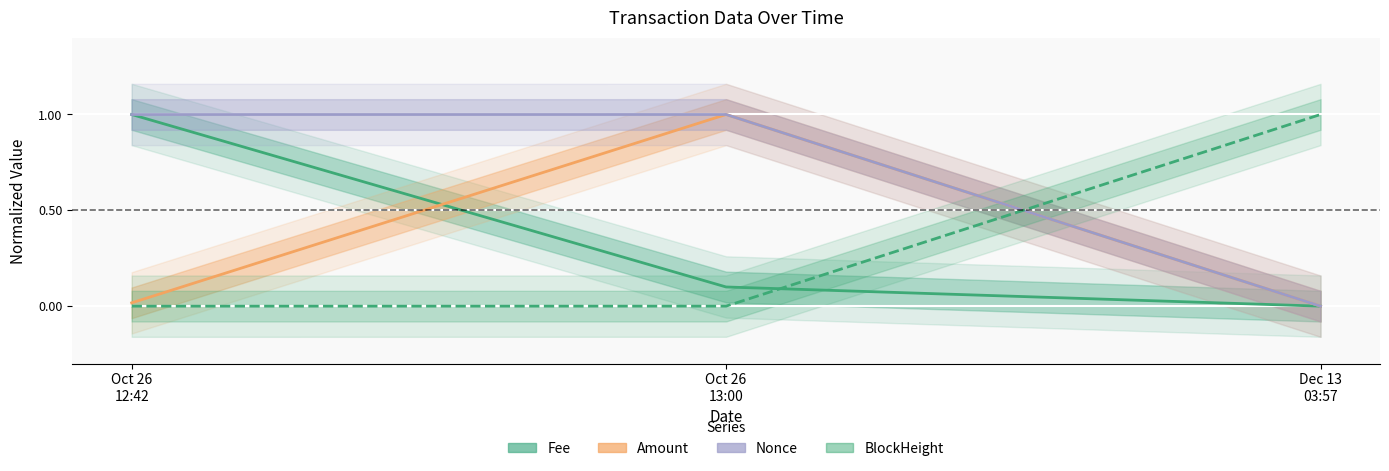

What is the sum of the BlockHeight values at Dec 13 03:57 and Oct 26 12:42?

1.0